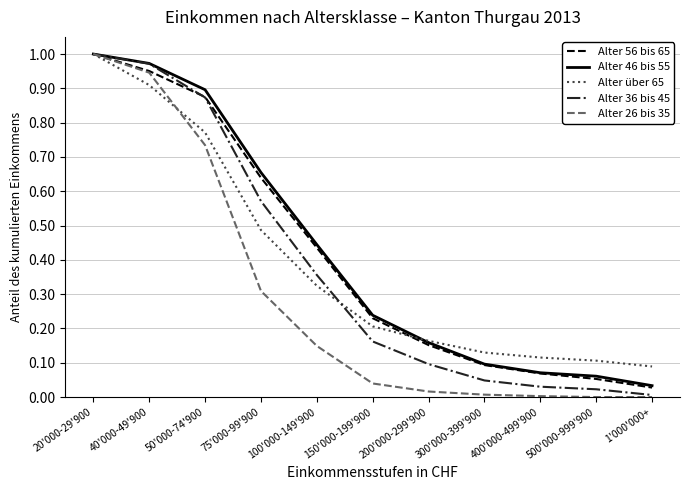

What is the total value across all series at 40'000-49'900?

4.8